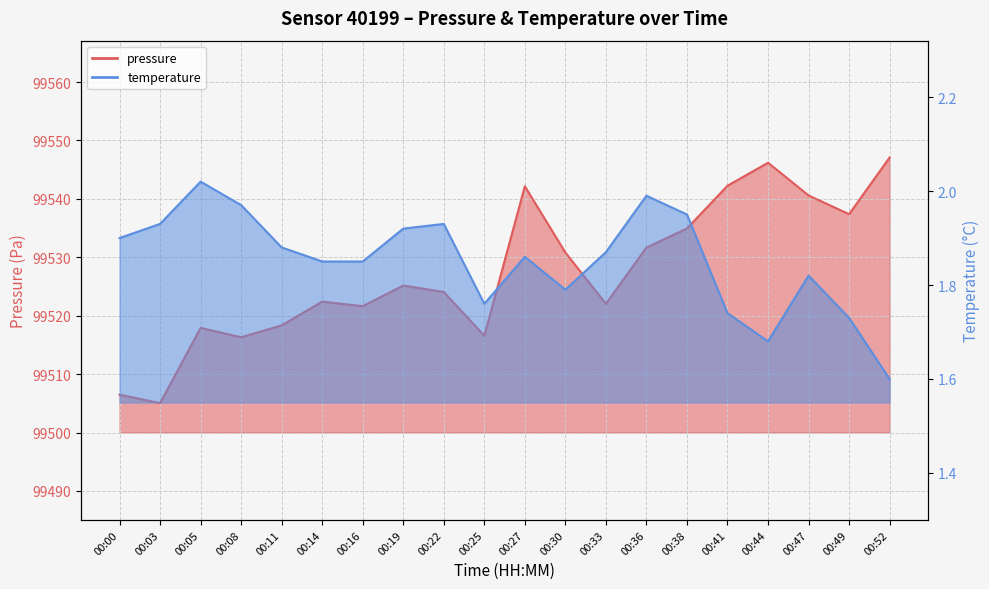

What is the total value across all series at 00:47?

99542.4